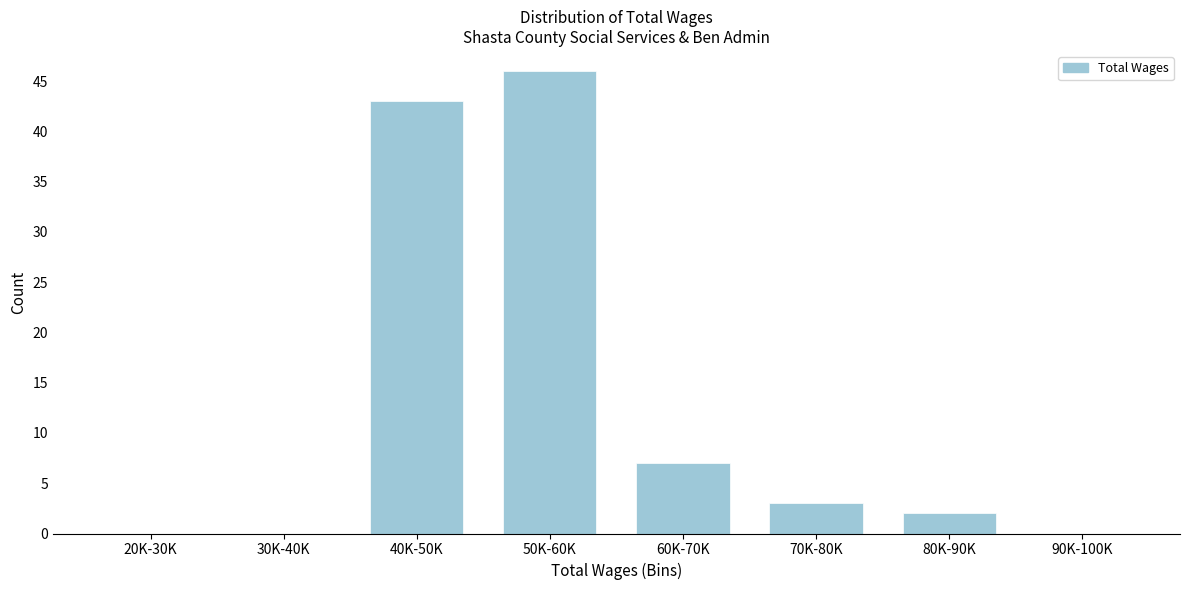

Reading left to right, transcribe all the data shown in this chart.

20K-30K=0	30K-40K=0	40K-50K=43	50K-60K=46	60K-70K=7	70K-80K=3	80K-90K=2	90K-100K=0